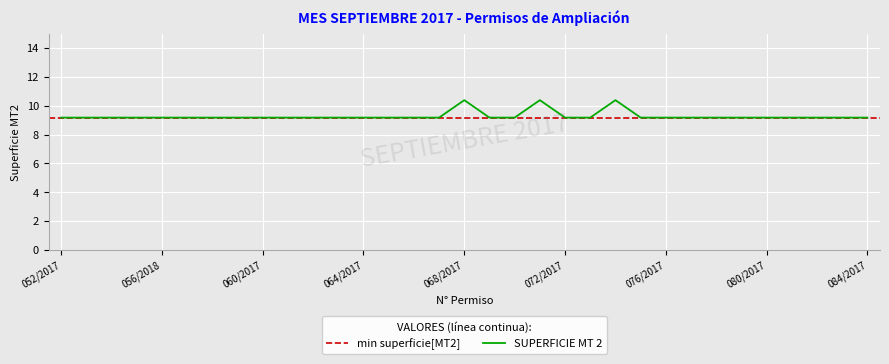

What is the minimum value for SUPERFICIE MT 2?

9.2